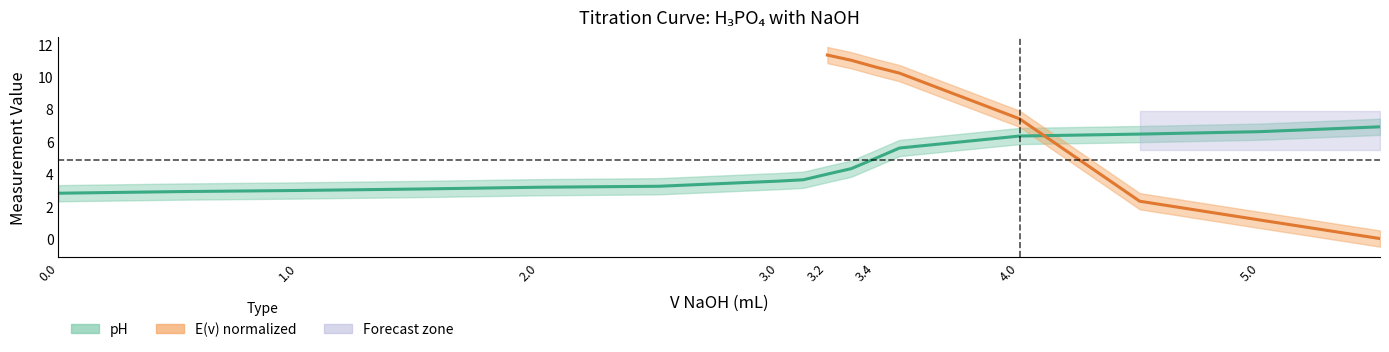

At which label is the value closest to 4?

3.2